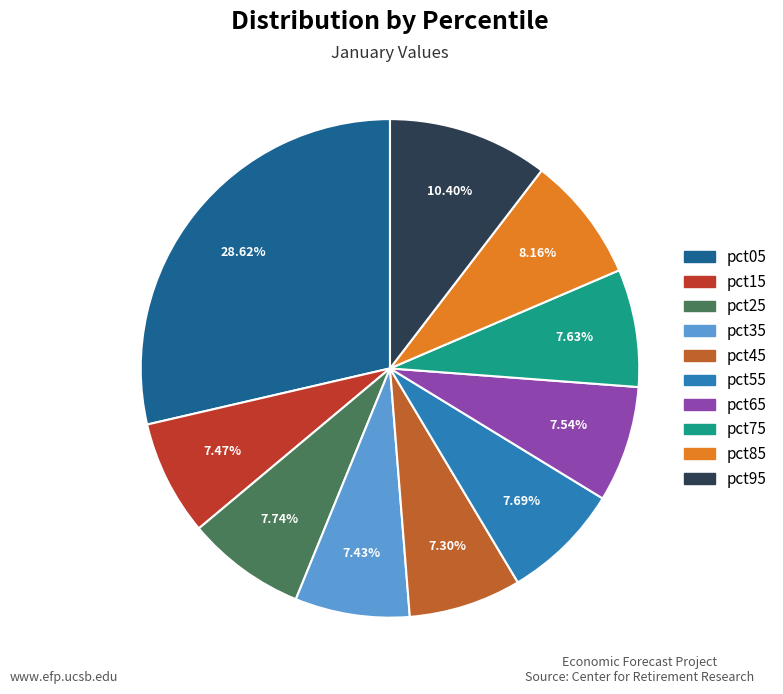

What is the total percentage of pct15 and pct25?

15.2%